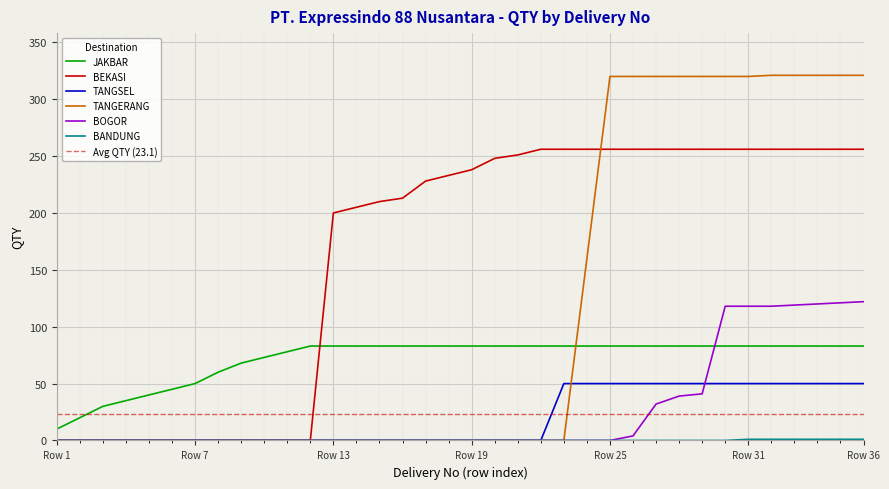

True or false: BOGOR has a value of 0 at Row 13.

True